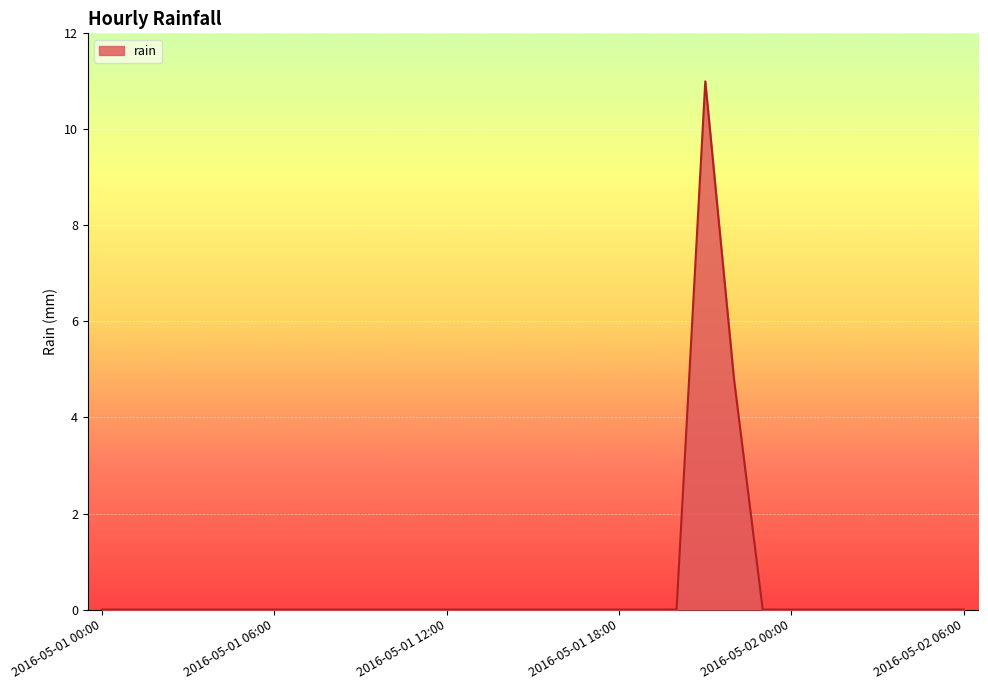

What is the greatest value displayed?

11.0